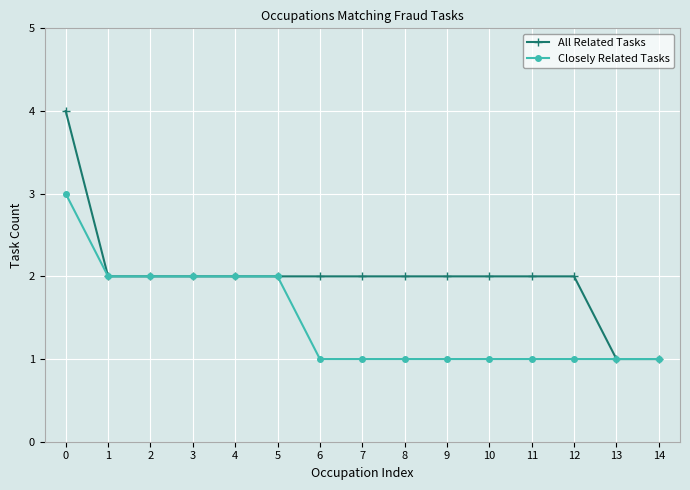

List the series in order of their peak value, highest first.

All Related Tasks, Closely Related Tasks